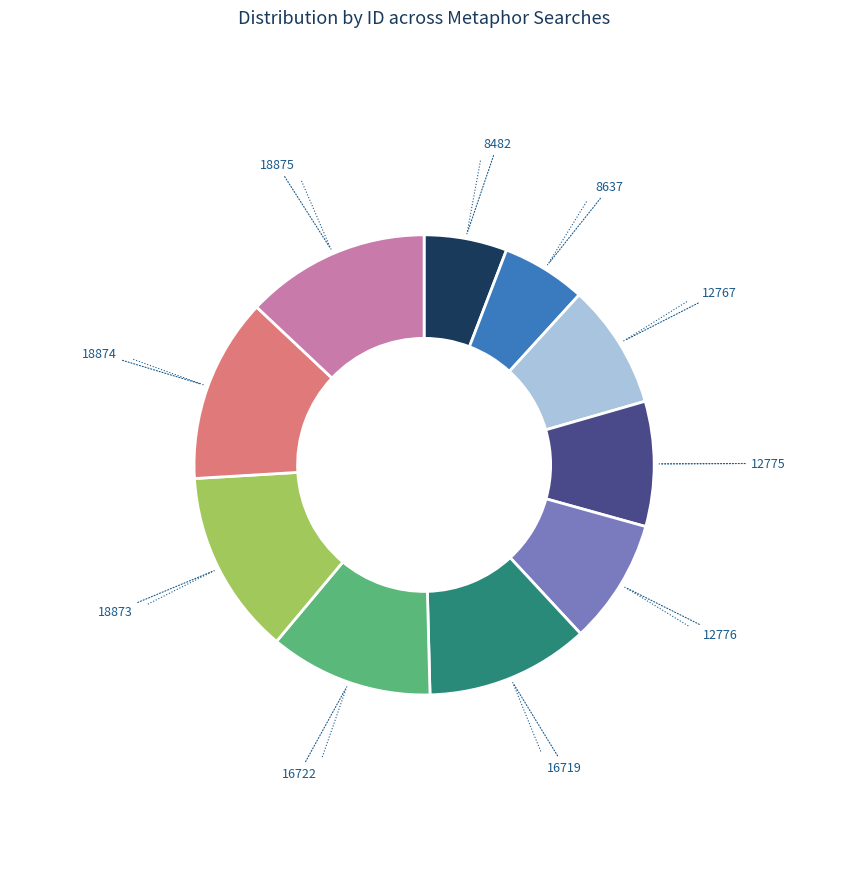

Is there a majority slice in this chart?

No